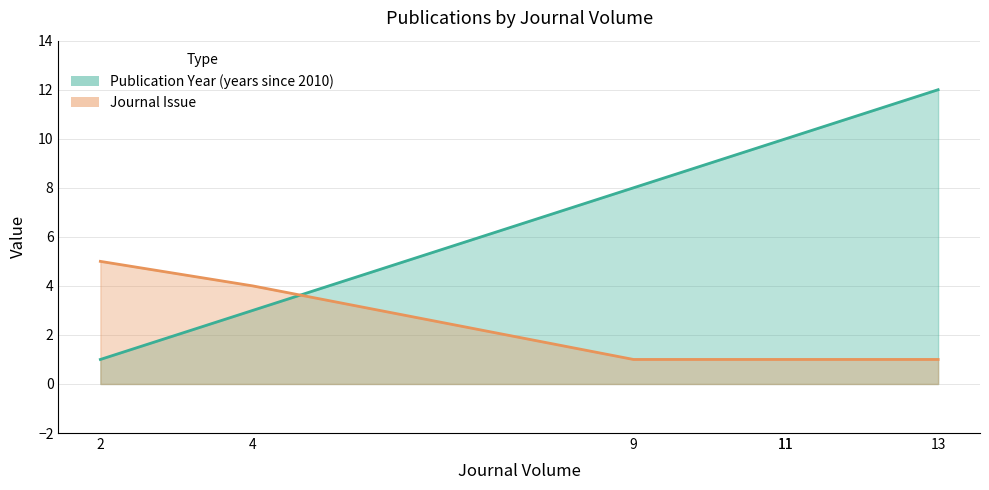

What is the sum of the Journal Issue values at 13 and 4?

5